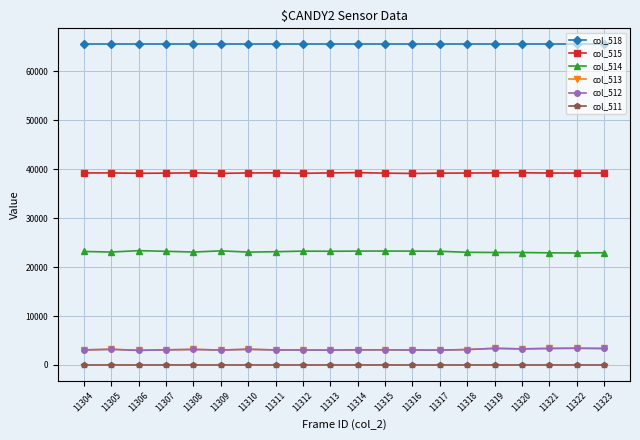

Which series has the largest total across all categories?

col_518